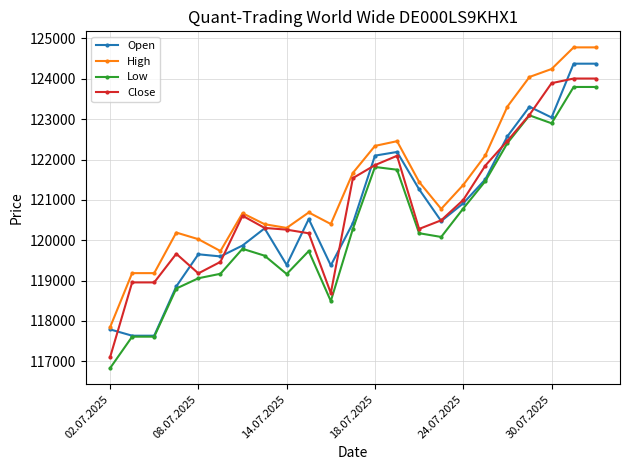

What is the highest value of the High series?

124778